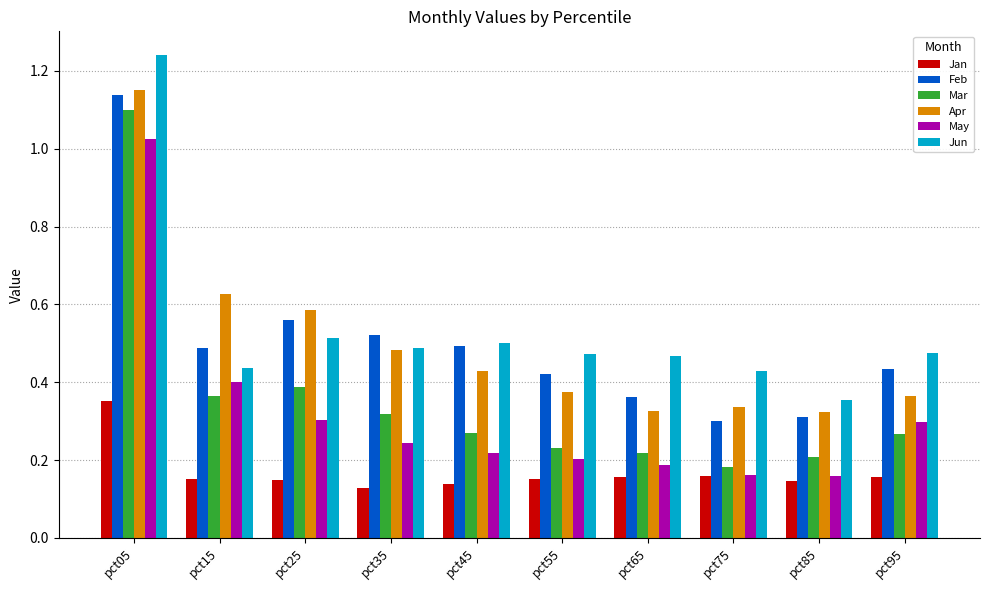

Between pct65 and pct95, which series saw the biggest shift?

May